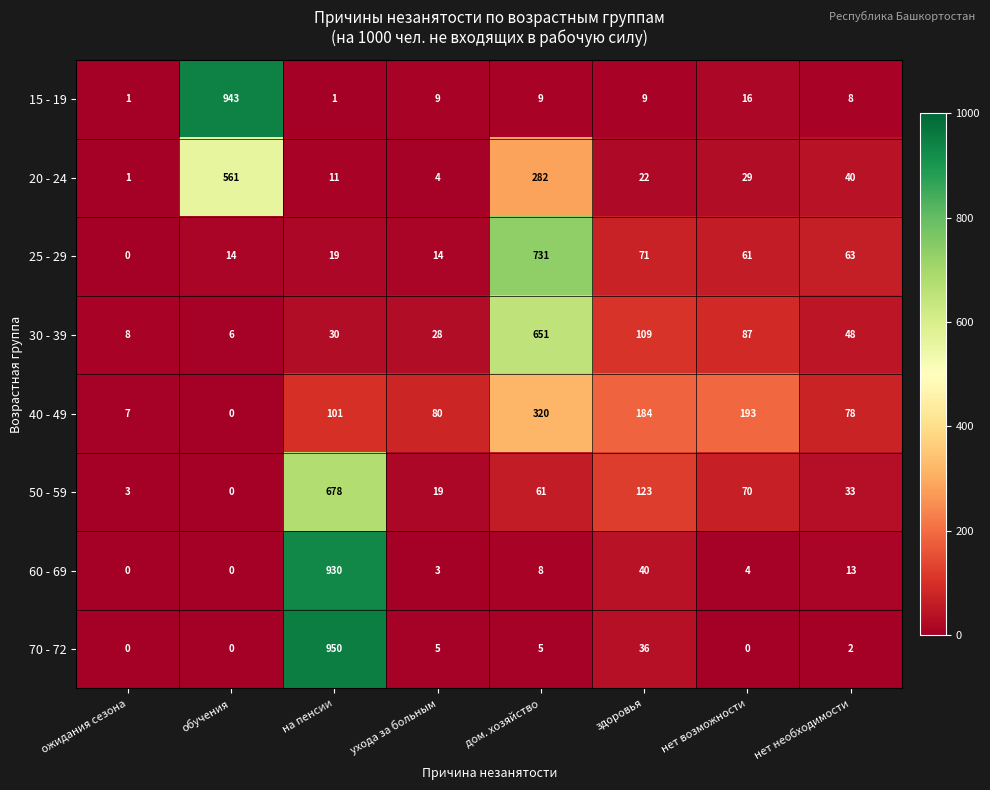

What is the total value across all series at ухода за больным?

162